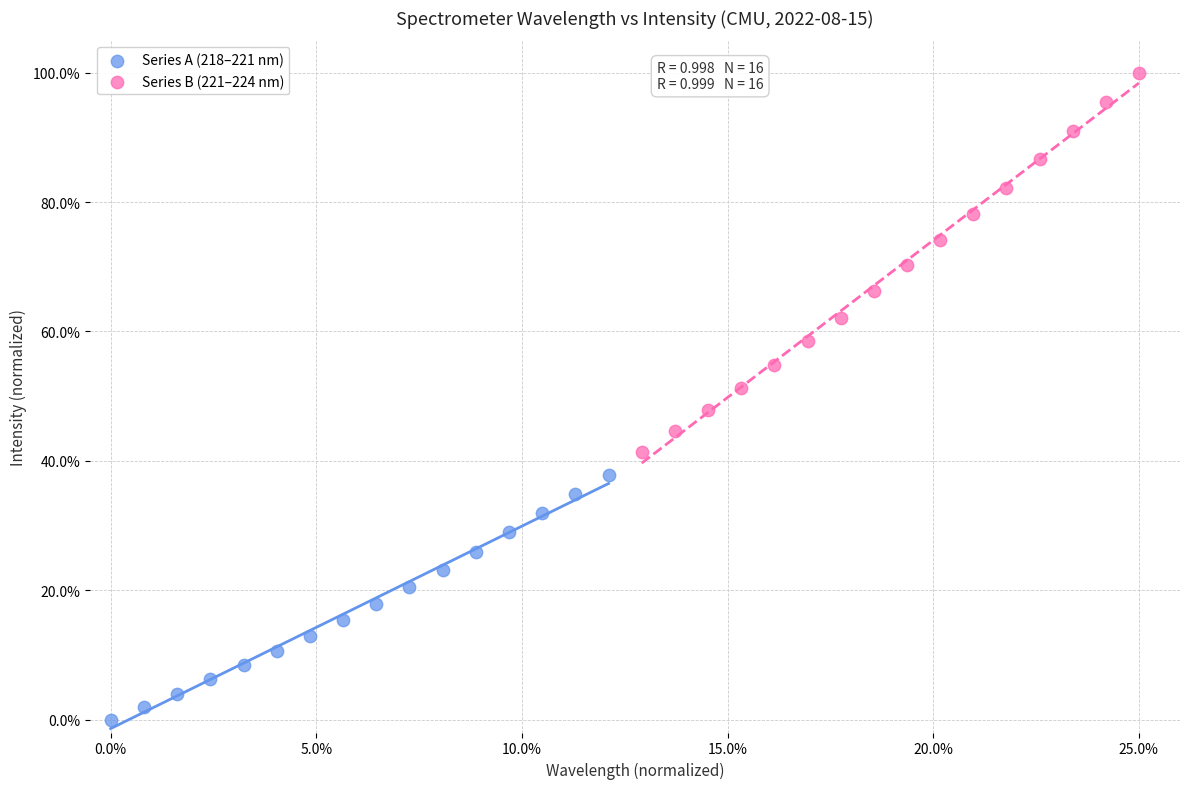

Which series contains the lowest Y value?

Series A (218–221 nm)